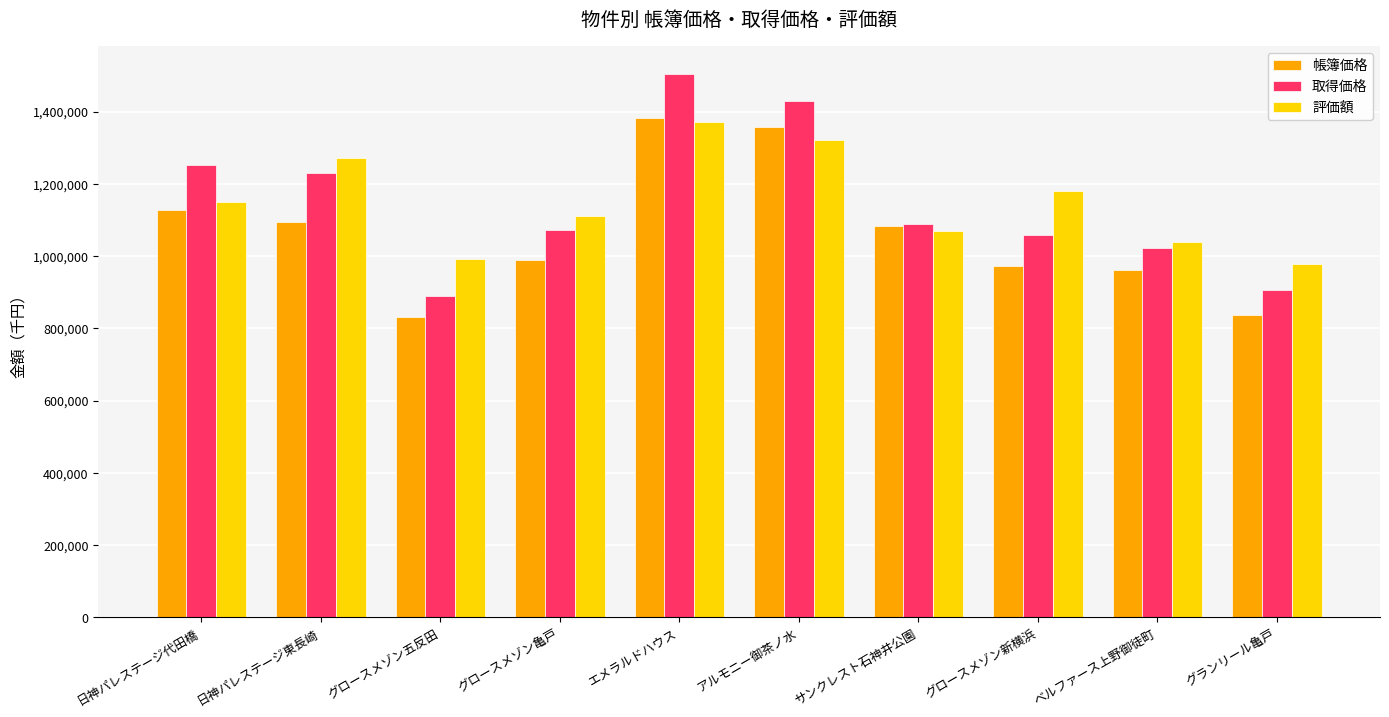

What is the maximum value for 取得価格?

1505161